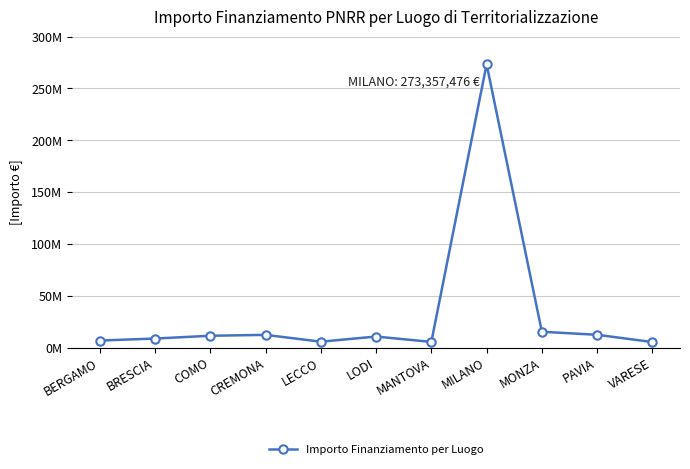

Is this an area chart (filled region under the line)?

No